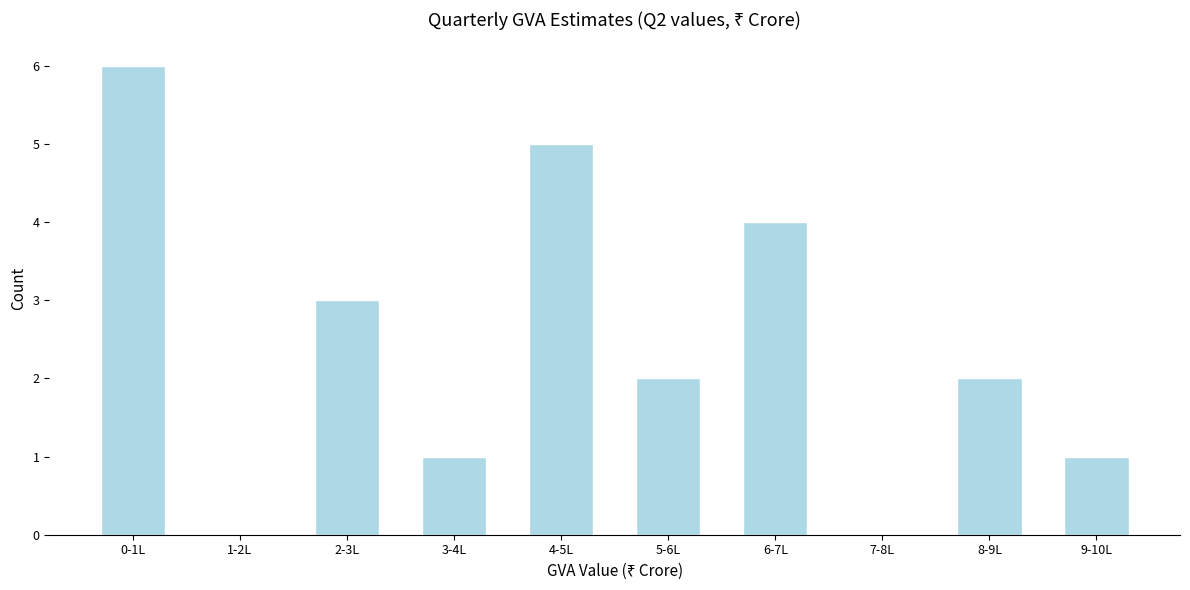

Reading left to right, list all the values displayed in this chart.

0-1L=6	1-2L=0	2-3L=3	3-4L=1	4-5L=5	5-6L=2	6-7L=4	7-8L=0	8-9L=2	9-10L=1